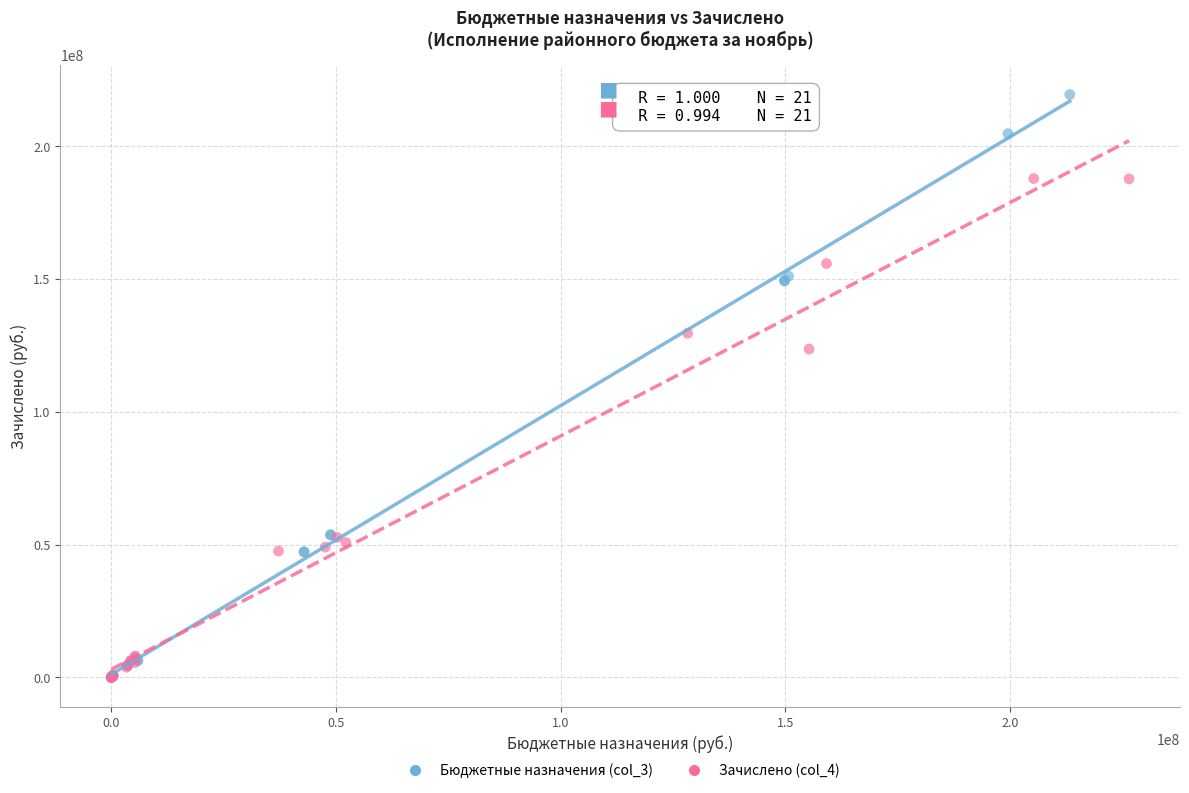

Which series has the widest spread of Y values?

Бюджетные назначения (col_3)